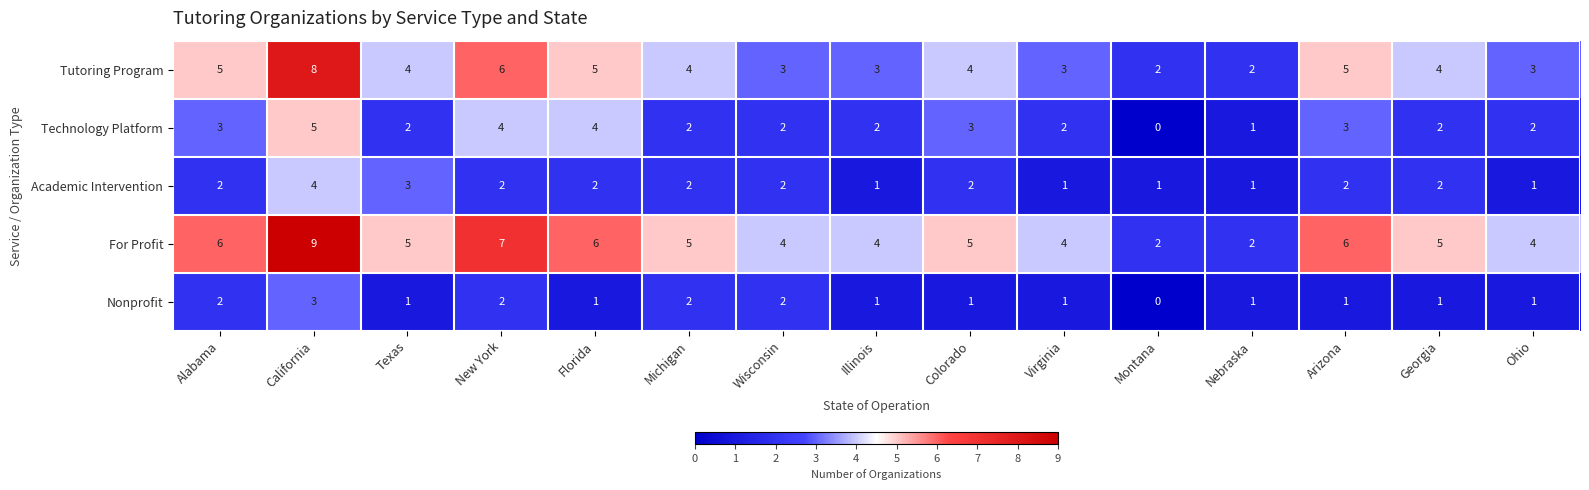

What is the total value across all series at Colorado?

15